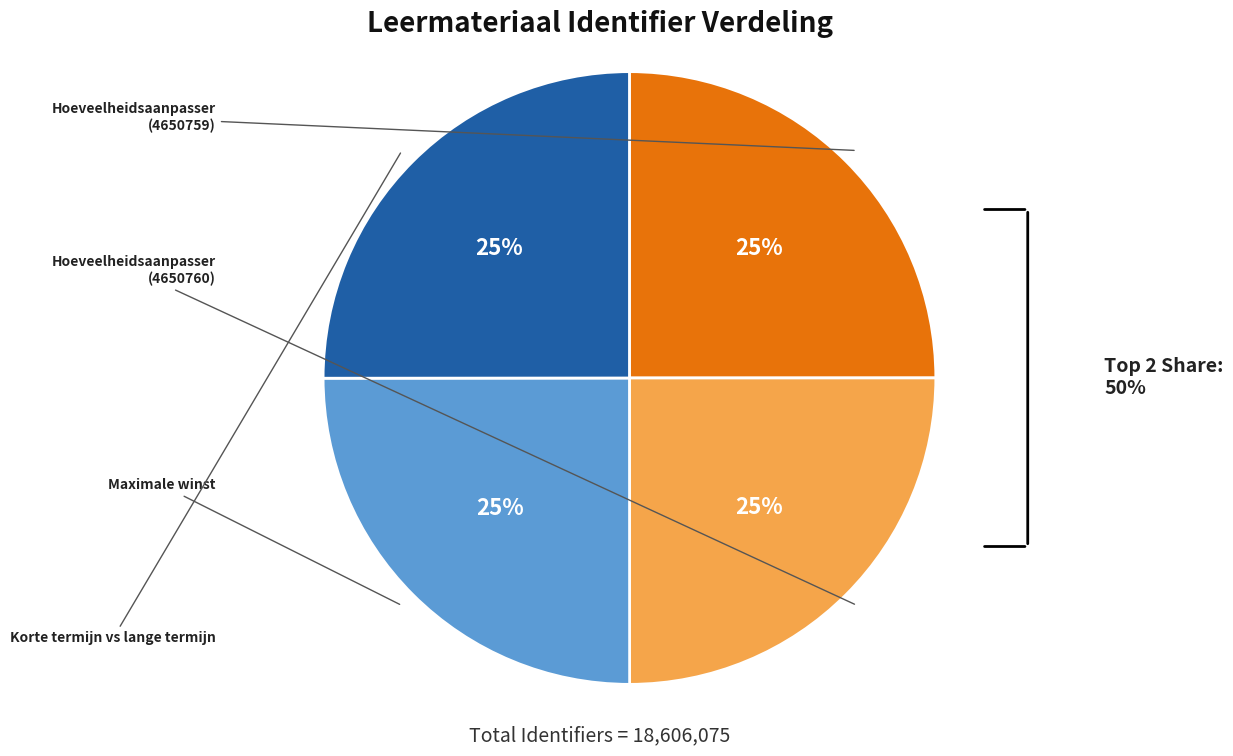

To the nearest percent, what is the average slice percentage?

25%